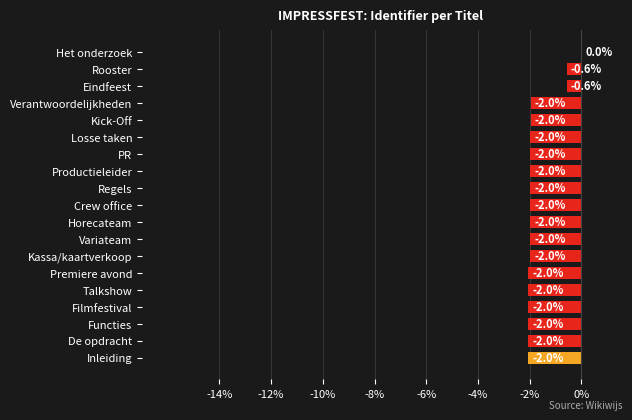

True or false: the data shows -2.0 at Kassa/kaartverkoop.

True